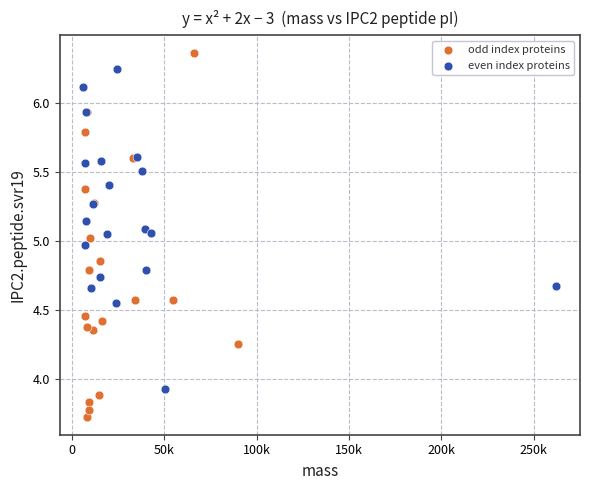

Which series has the widest spread of Y values?

odd index proteins